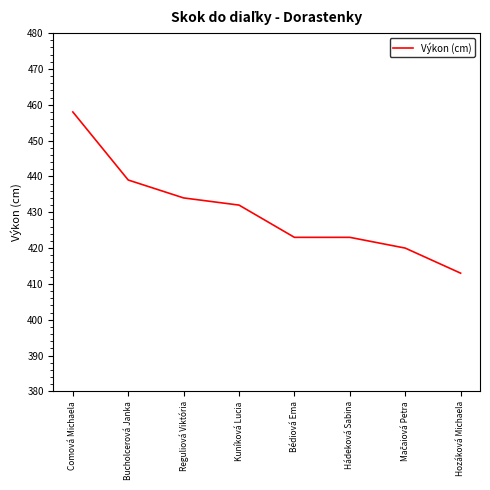

True or false: the data has more than 2 interior local peaks.

False